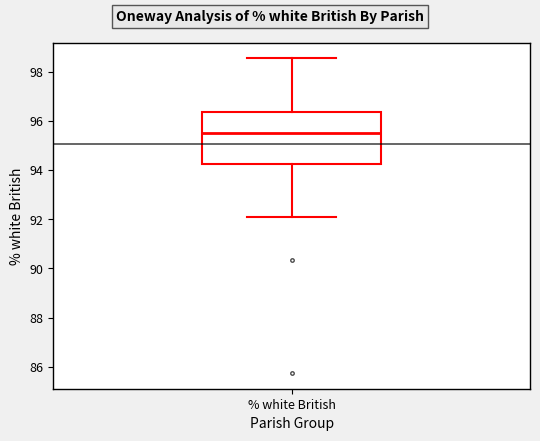

Read this box plot against the y-axis: the position of the median line, the range covered by the box, and the ends of both whiskers. The values are not printed on the chart, so give them approximately, as read against the axis.

median 95.6, box 94.2 to 96.4, whiskers 92.0 to 98.6